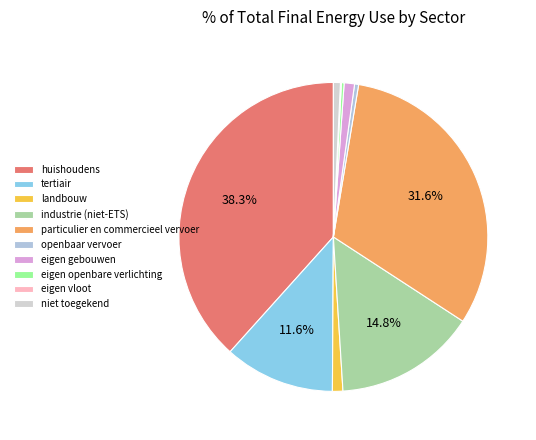

Approximately how many times larger is the value at openbaar vervoer compared to eigen openbare verlichting?

1.5